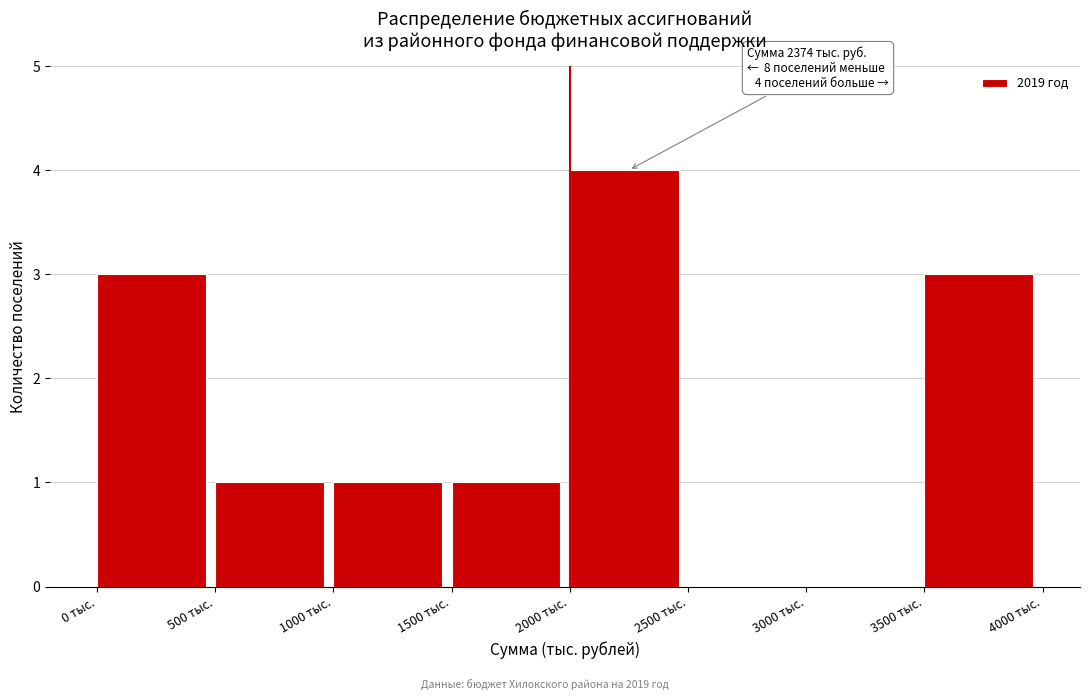

Which range on the x-axis has the tallest bar?

2000 to 2500